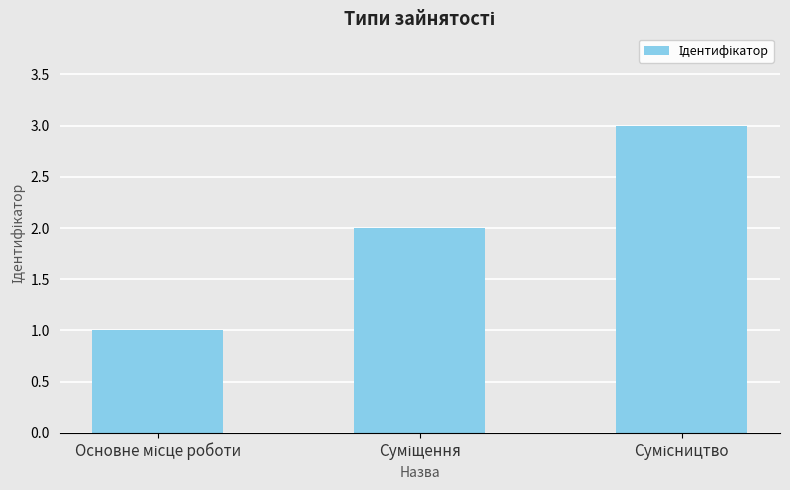

What is the greatest value displayed?

3